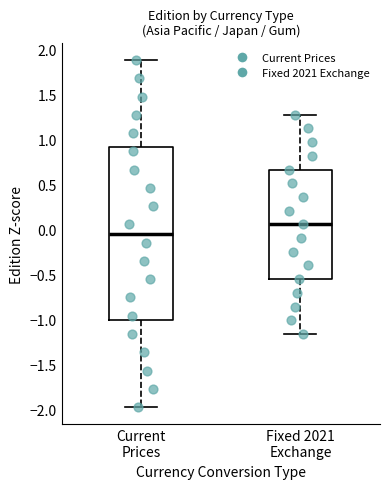

Which box is the tallest, from its lower edge to its upper edge?

Current Prices